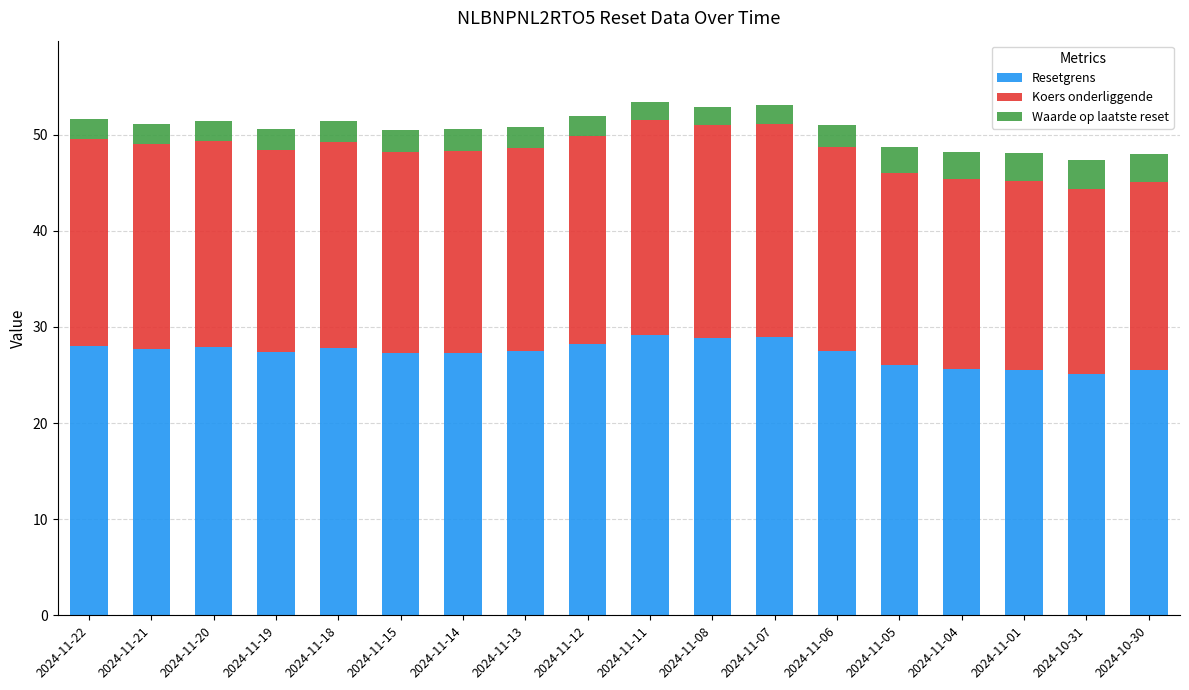

What is the total value across all series at 2024-11-18?

51.4